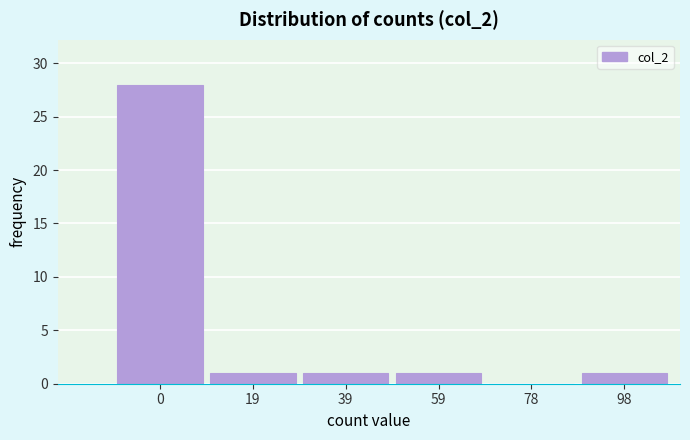

Reading left to right, extract all data points from this chart.

0=28	19=1	39=1	59=1	78=0	98=1